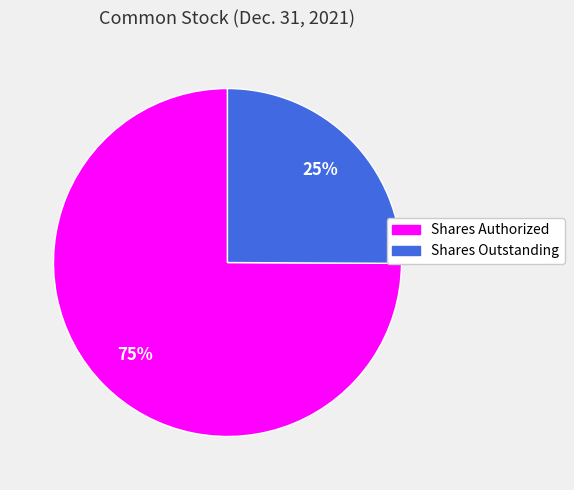

Is it true that Shares Authorized is 81% of the pie?

False